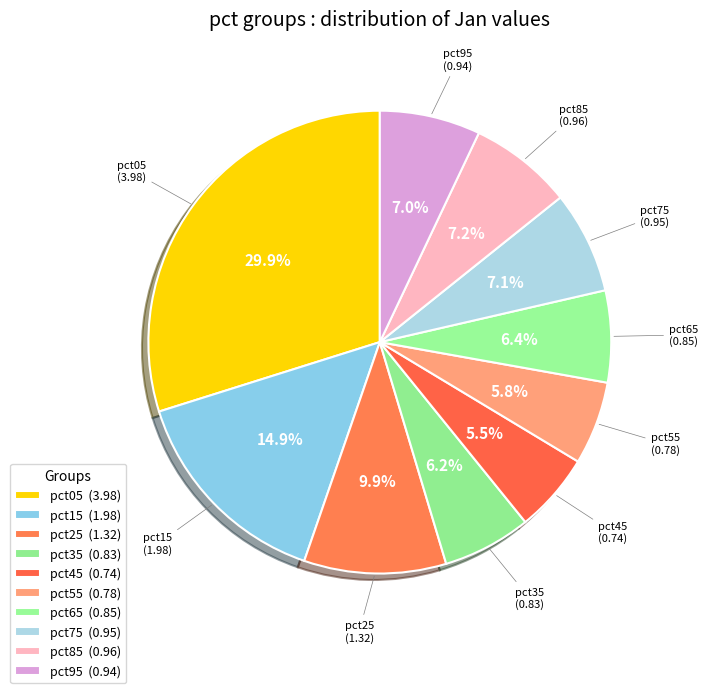

To the nearest percent, what percentage of the pie is pct55?

6%